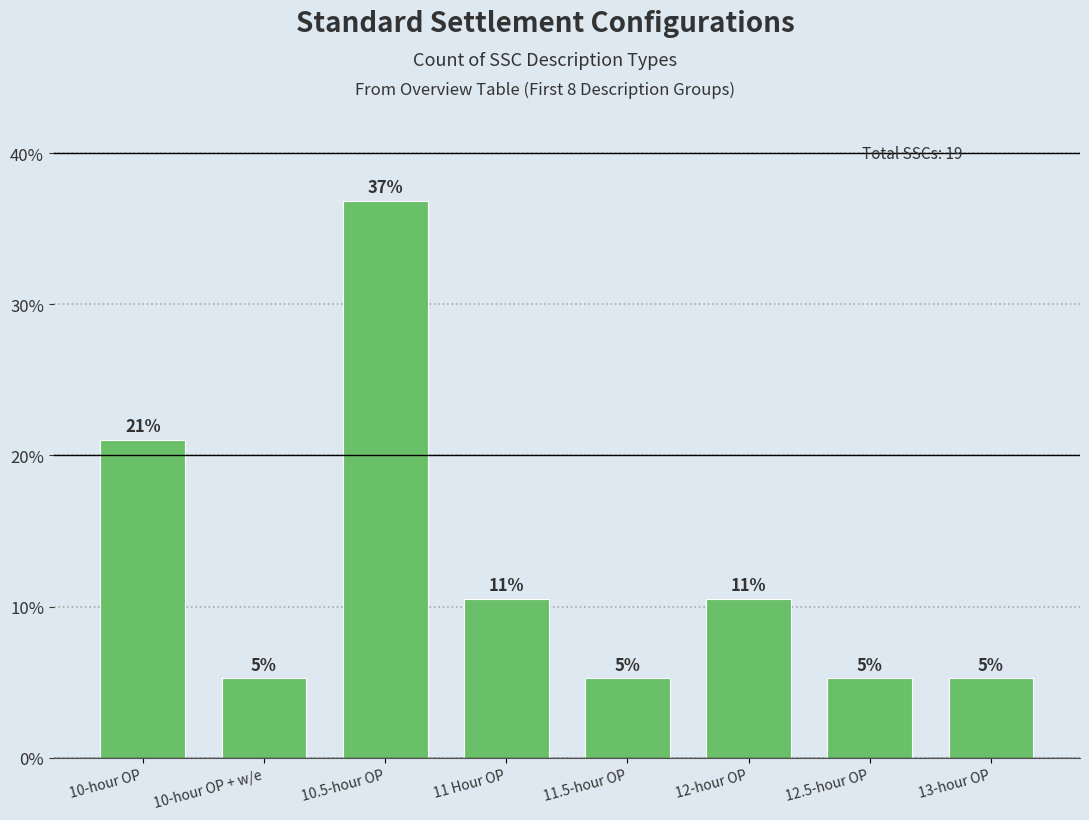

Where is the data nearest to the value 21?

10-hour OP